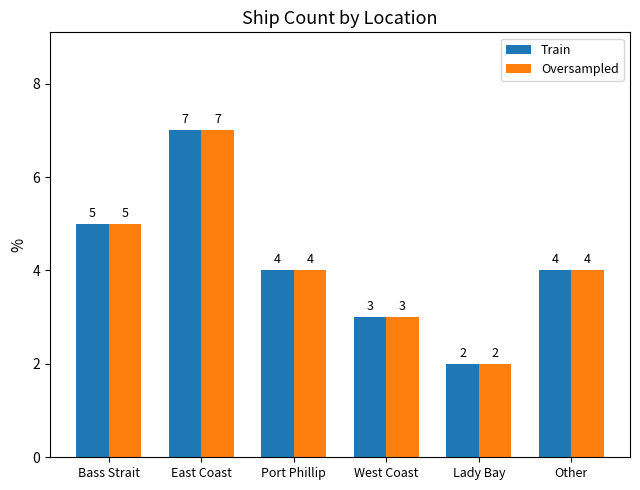

What is the value of the Oversampled bar at the 5th from the left?

2